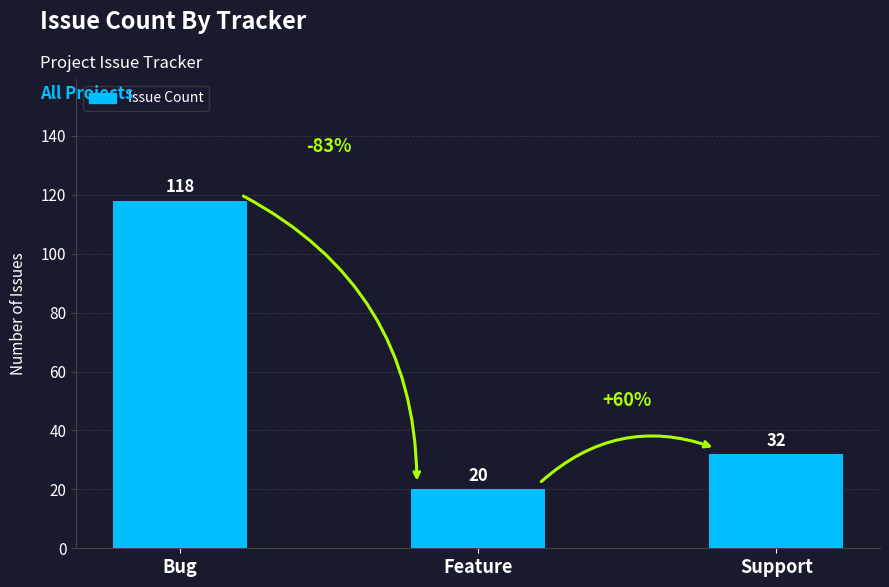

Read the value at Feature.

20